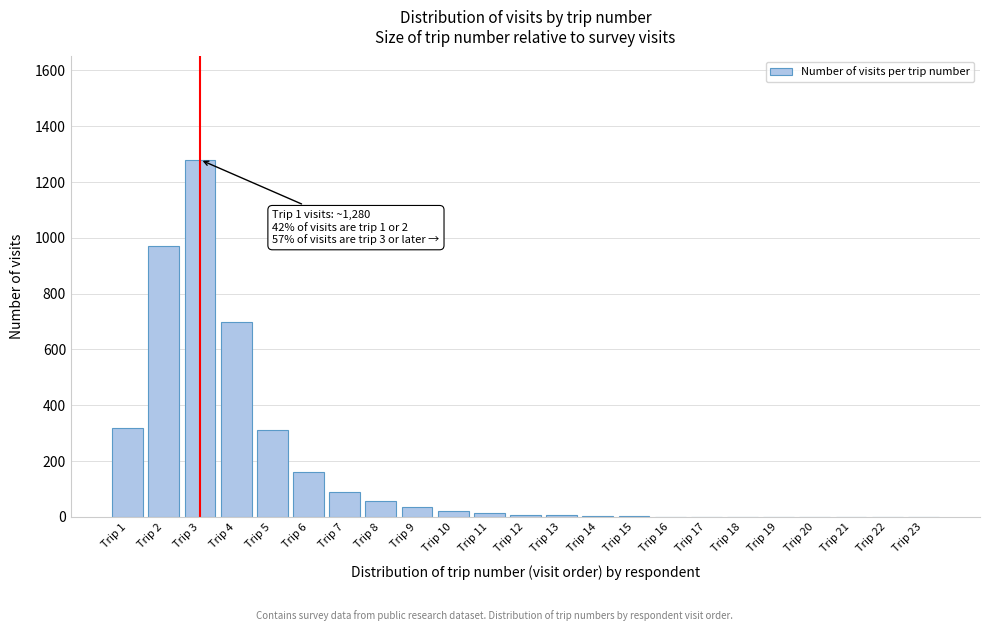

Where is the data nearest to the value 640?

Trip 4